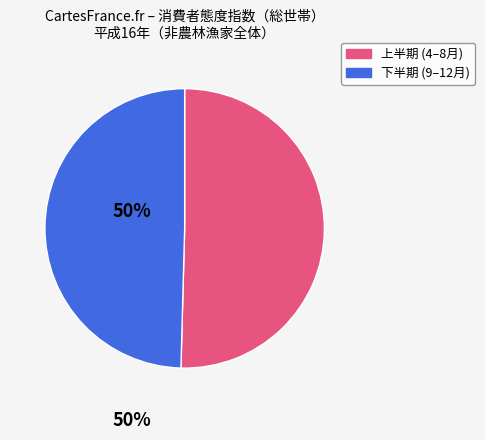

Is there a majority slice in this chart?

Yes